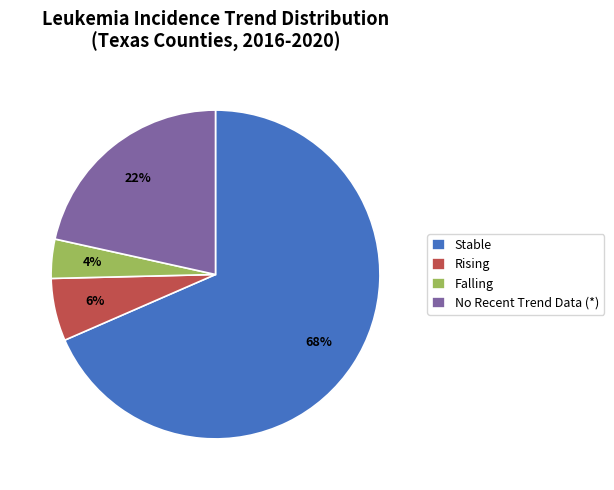

What percentage is the No Recent Trend Data (*) slice, to the nearest percent?

22%